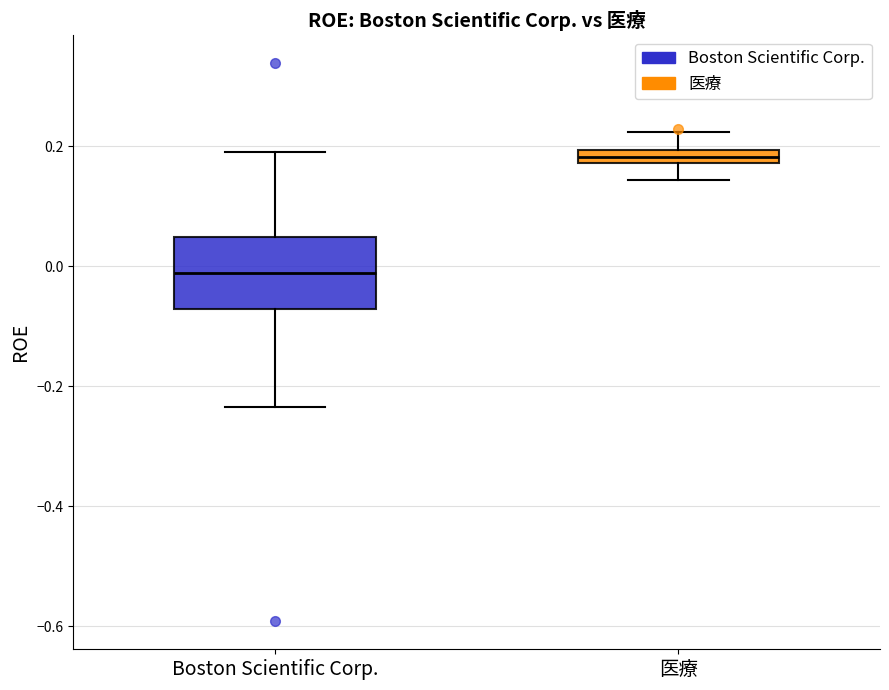

Where is the upper edge of the box for 医療 on the y-axis? The values are not printed on the chart, so give them approximately, as read against the axis.

0.20